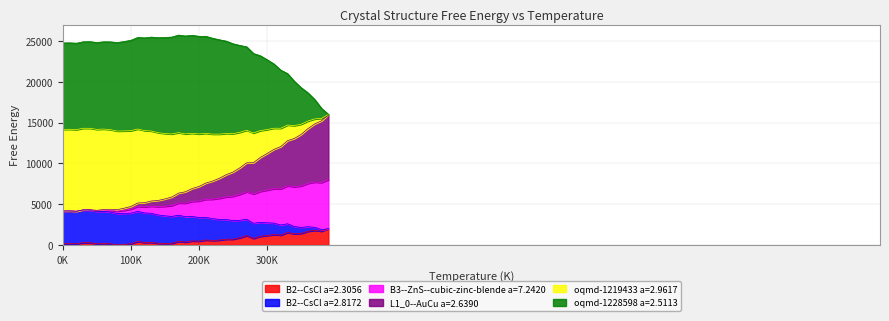

Is it true that B3--ZnS--cubic-zinc-blende a=7.2420 equals 1168.8 at 20?

False